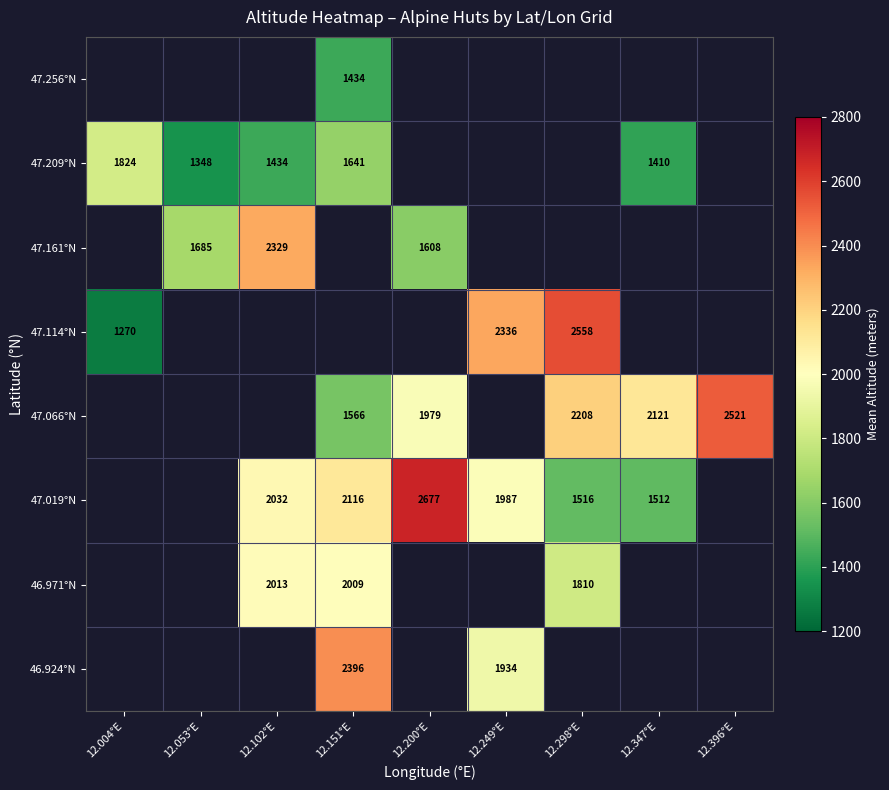

Is it true that 46.924°N equals 2396 at 12.151°E?

True